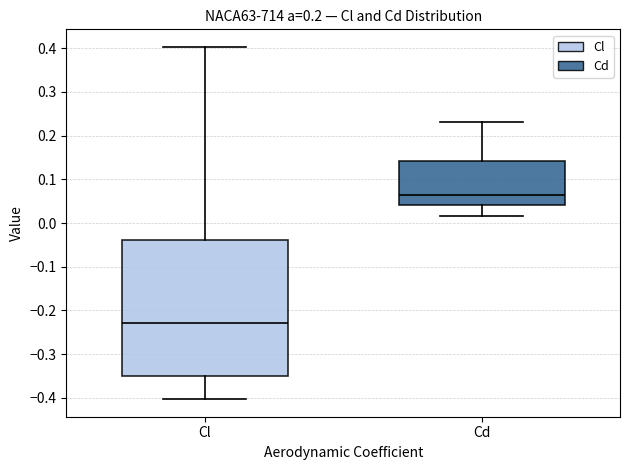

Reading left to right, read every box against the y-axis: the position of its median line, the range the box covers, and the ends of its whiskers. The values are not printed on the chart, so give them approximately, as read against the axis.

Cl: median -0.23, box -0.35 to -0.04, whiskers -0.40 to 0.40
Cd: median 0.06, box 0.04 to 0.14, whiskers 0.02 to 0.23